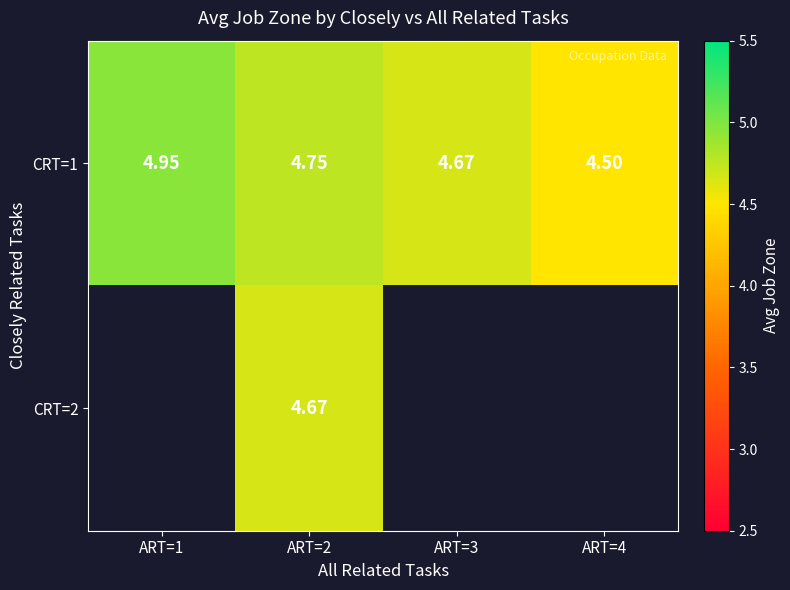

Which series changed the most between ART=1 and ART=2?

CRT=1